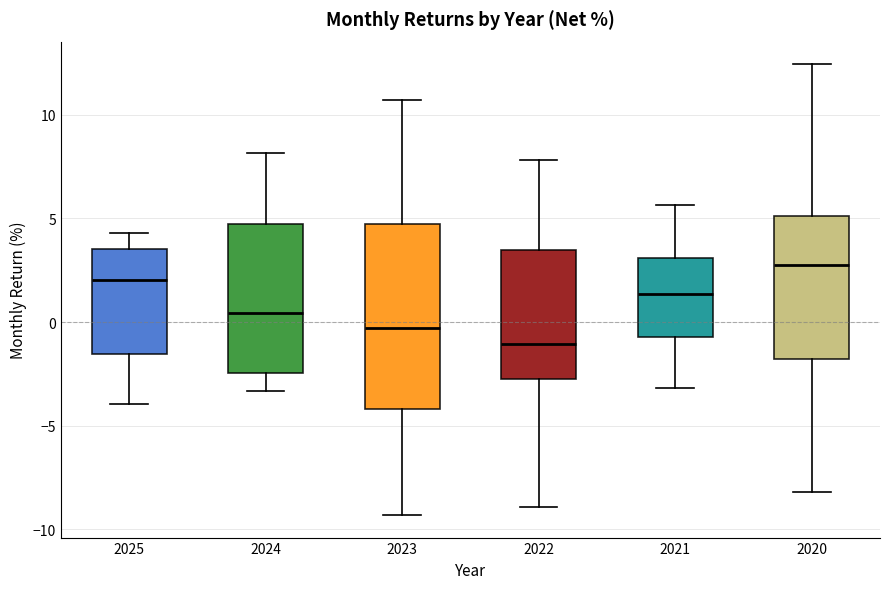

Which box's median line is the lowest?

2022